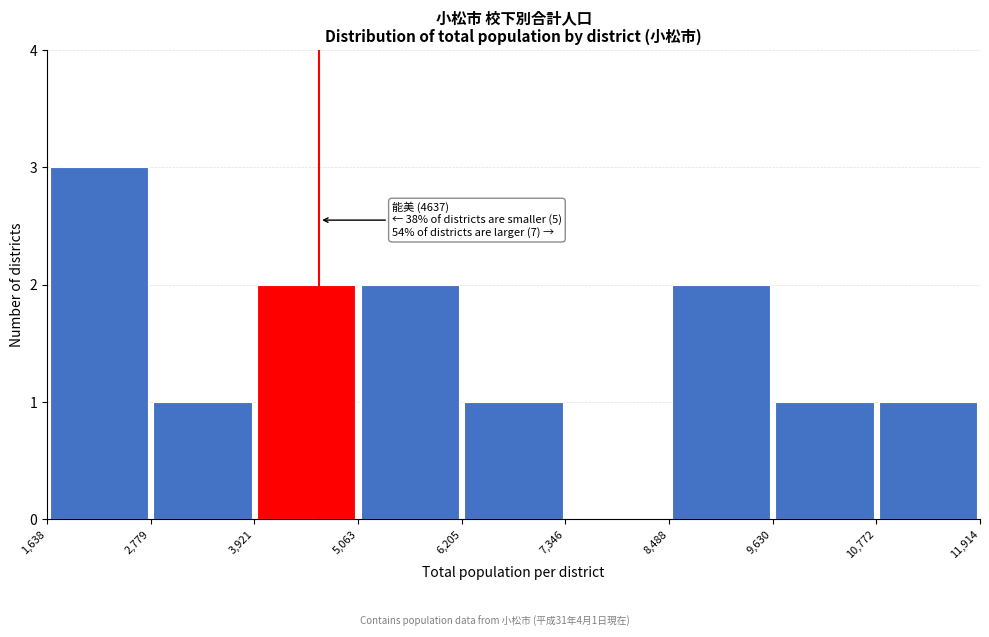

Which range on the x-axis has the tallest bar?

1,638 to 2,779